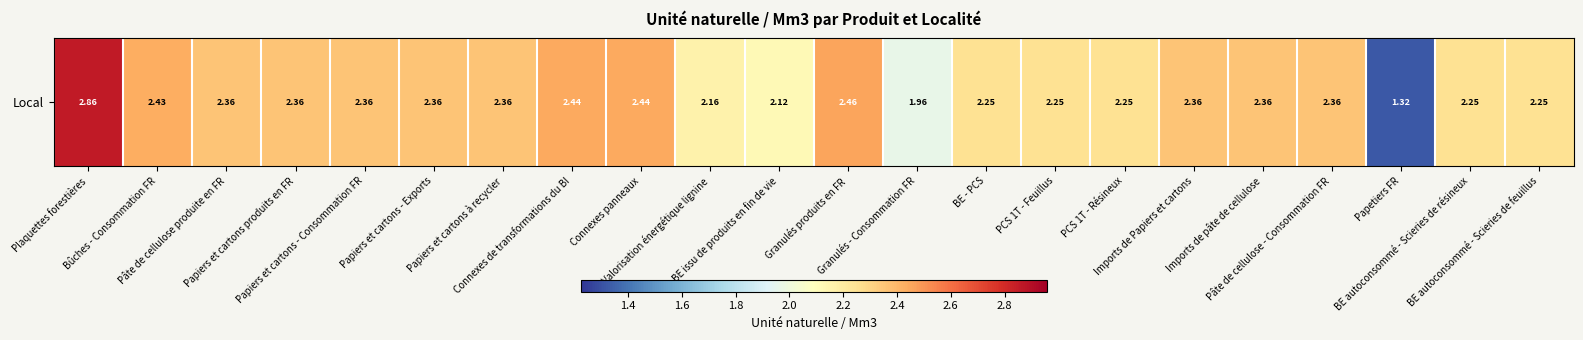

How many values are below 2?

2